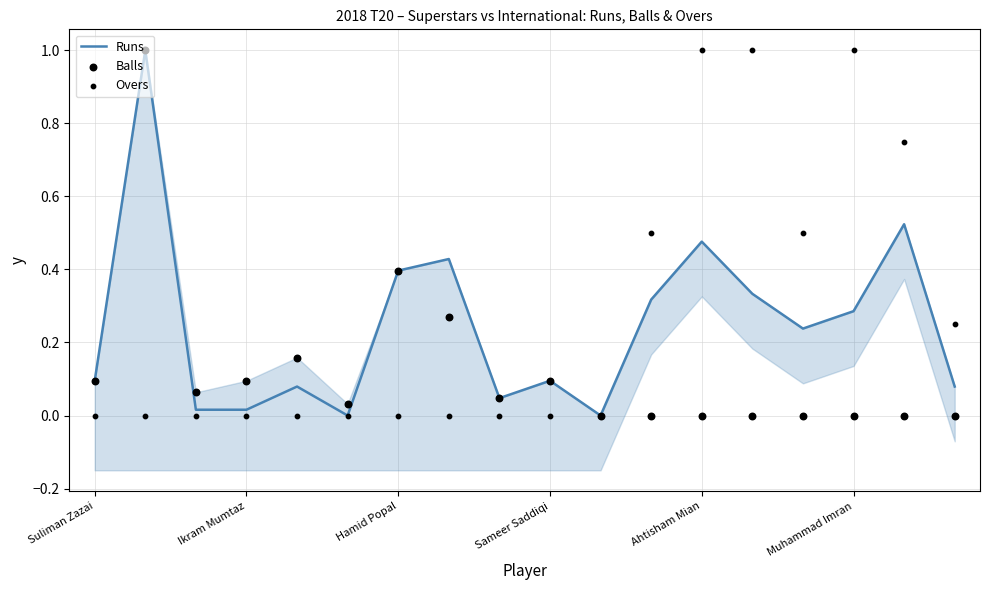

Which series contains the highest Y value?

Runs